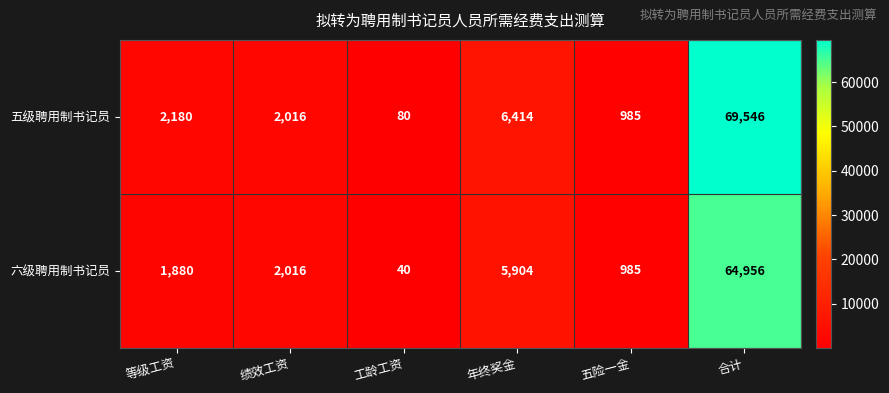

List the series in order of their peak value, lowest first.

六级聘用制书记员, 五级聘用制书记员